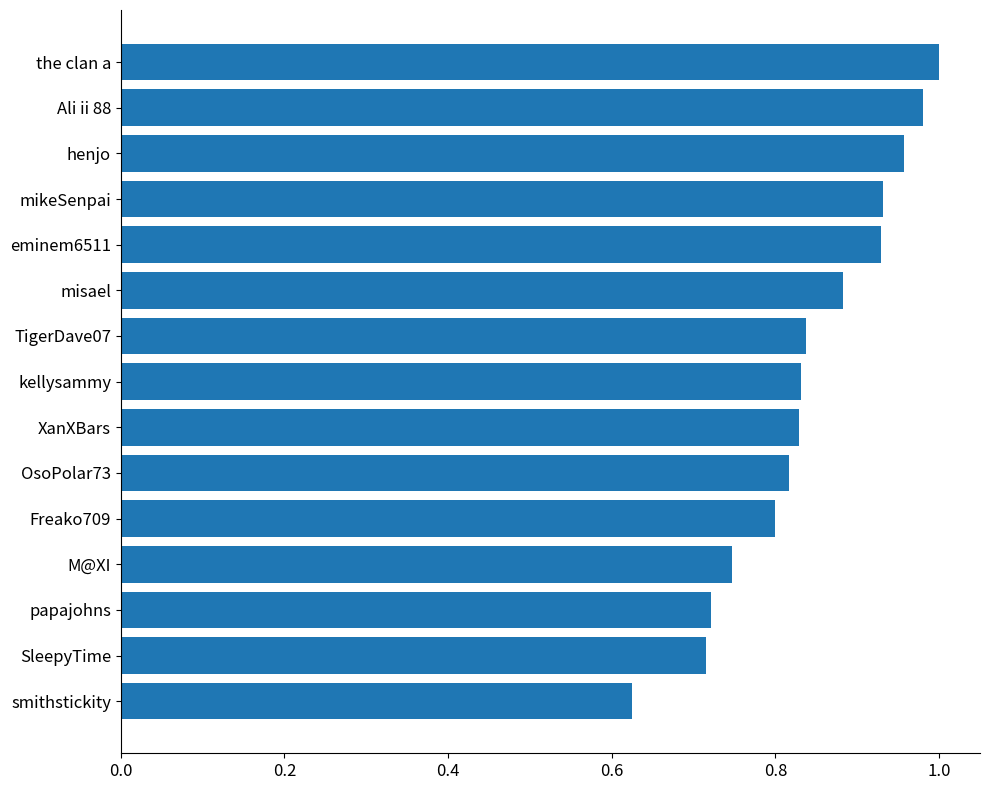

At which label is the value closest to 0?

smithstickity